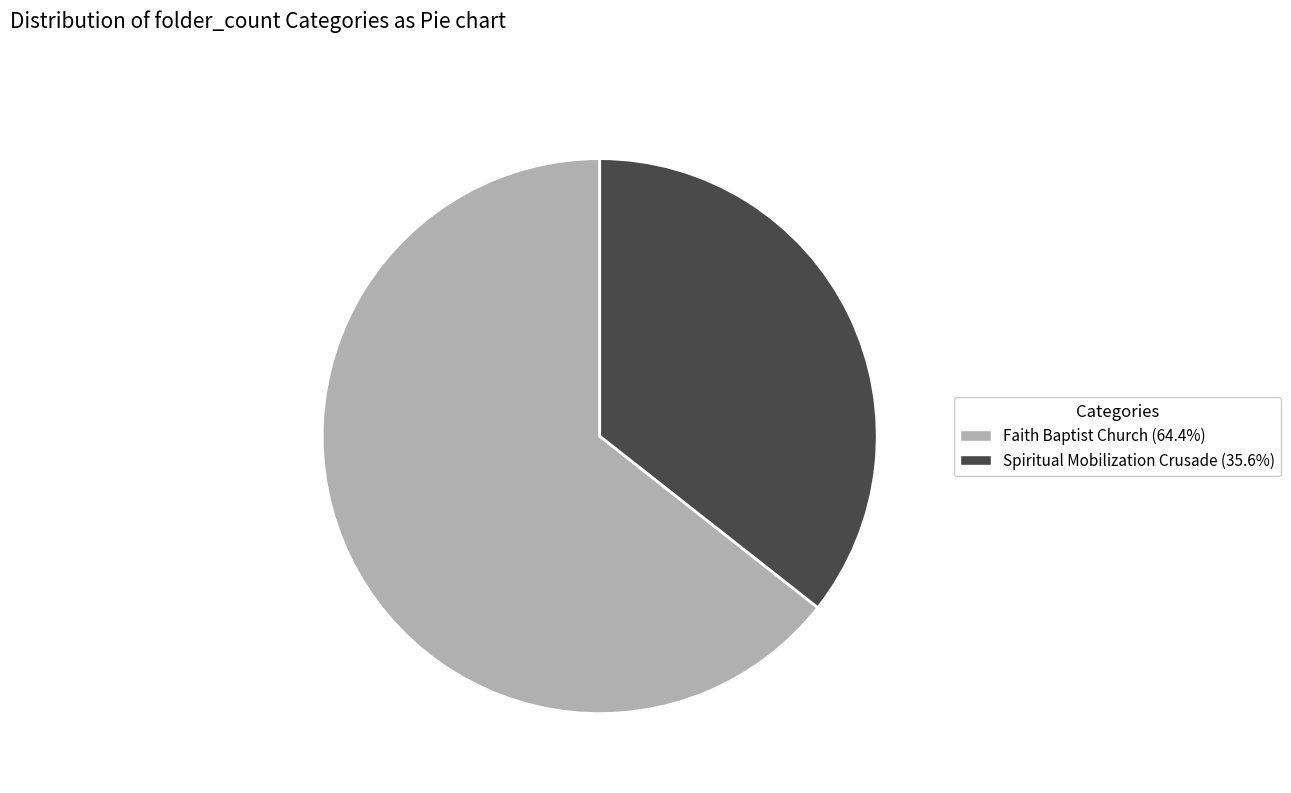

What is the ratio of the value at Faith Baptist Church (64.4%) to the value at Spiritual Mobilization Crusade (35.6%)?

1.8